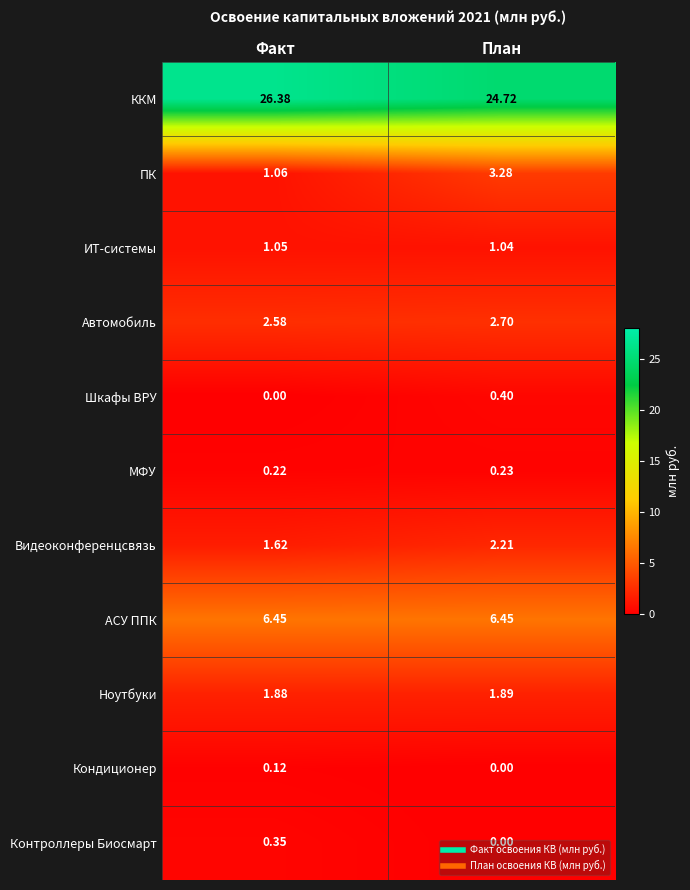

At which category does the chart reach its peak across all series?

Факт